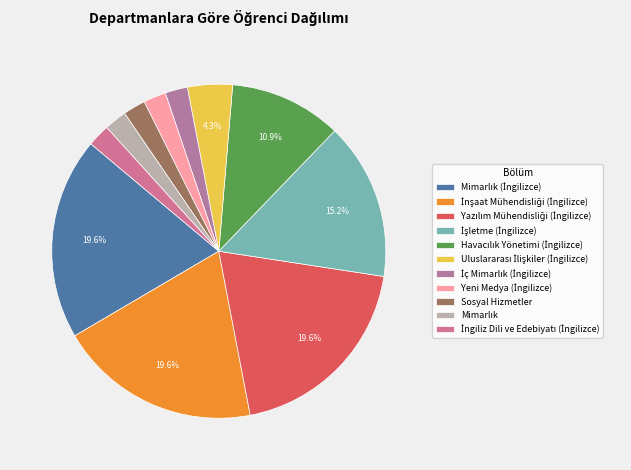

How many segments does this pie chart have?

11